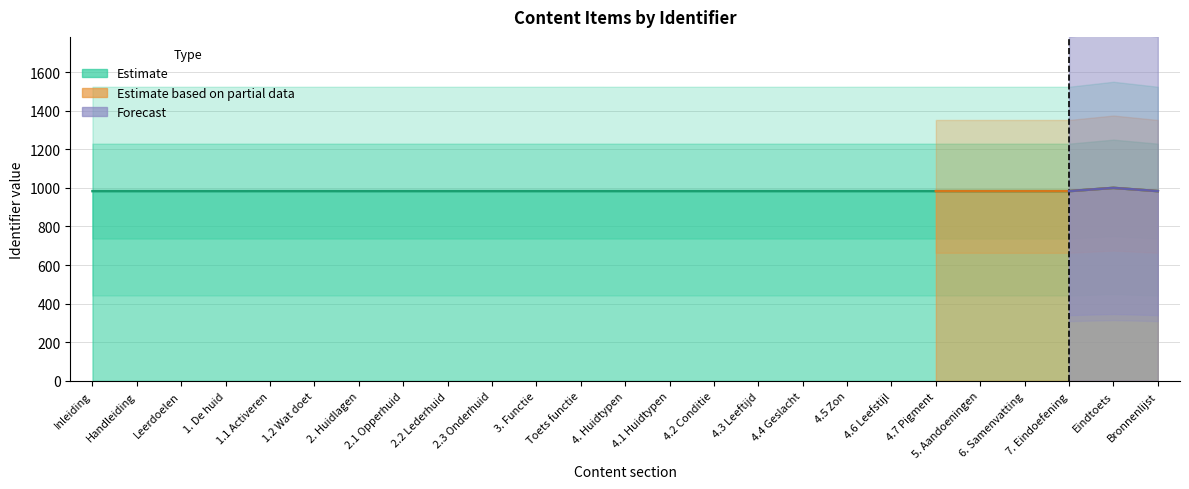

Is it true that the value at 4.4 Geslacht is 983.3?

True